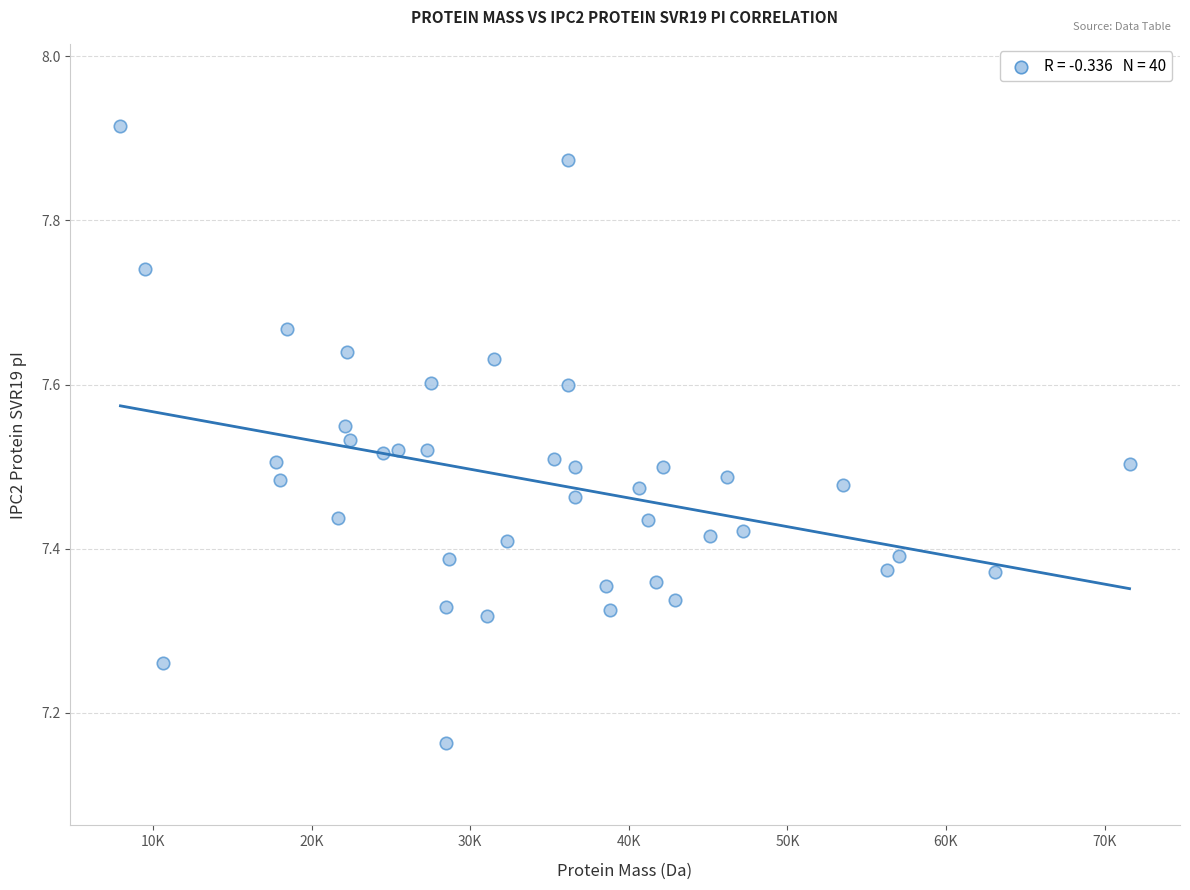

What is the range of Y values (max minus min)?

0.8